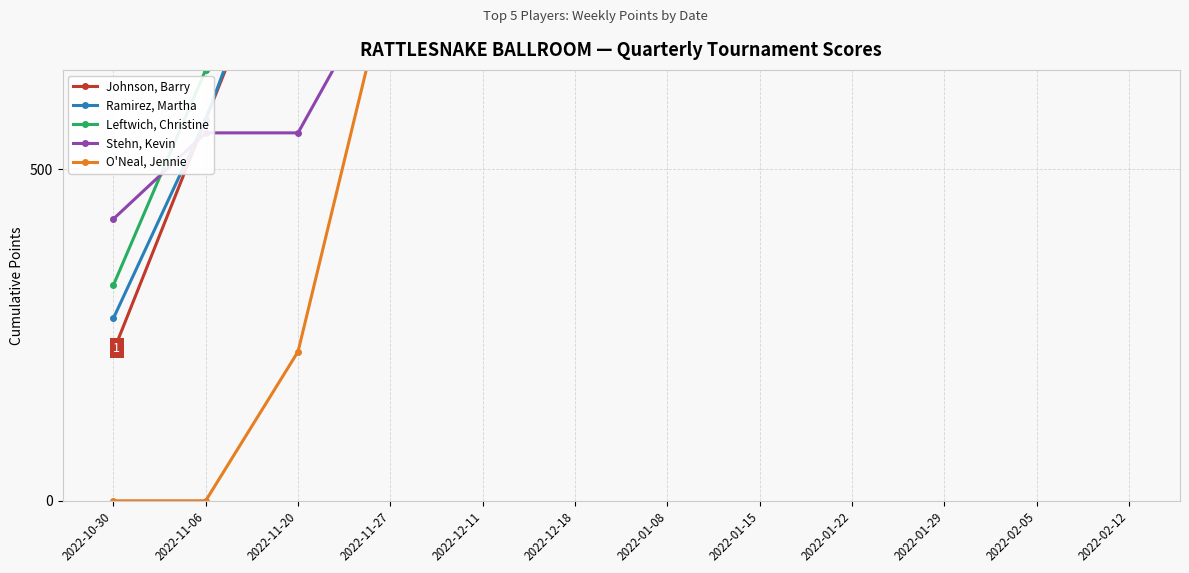

At which category is the sum across all series the highest?

2022-02-12